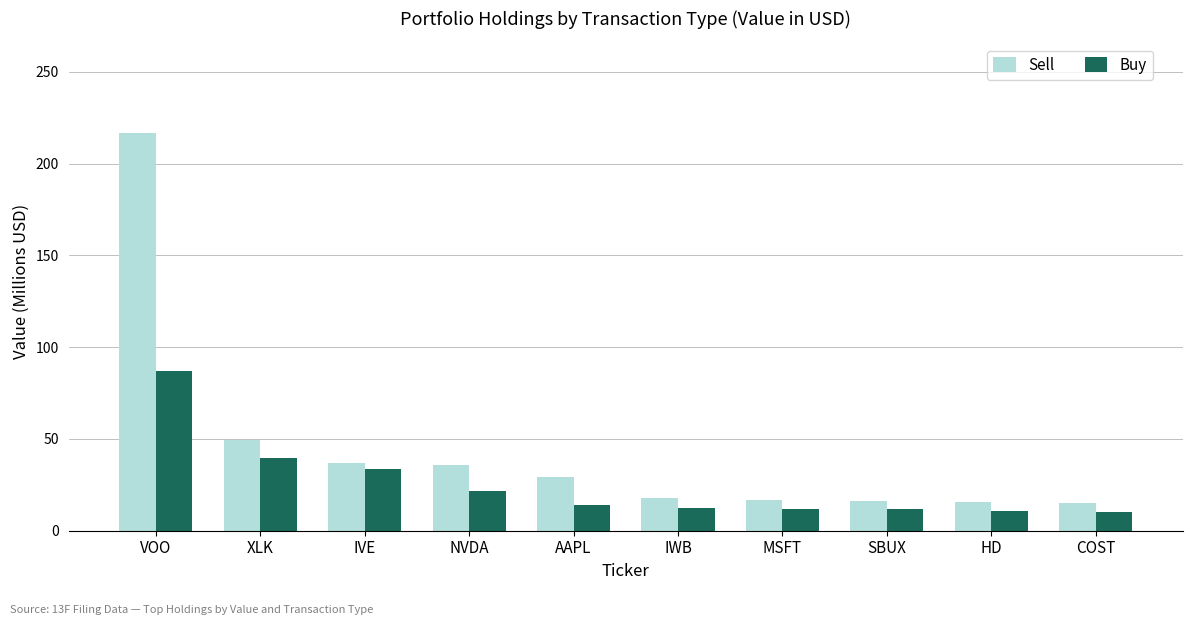

True or false: Sell has a value of 49.5 at XLK.

True